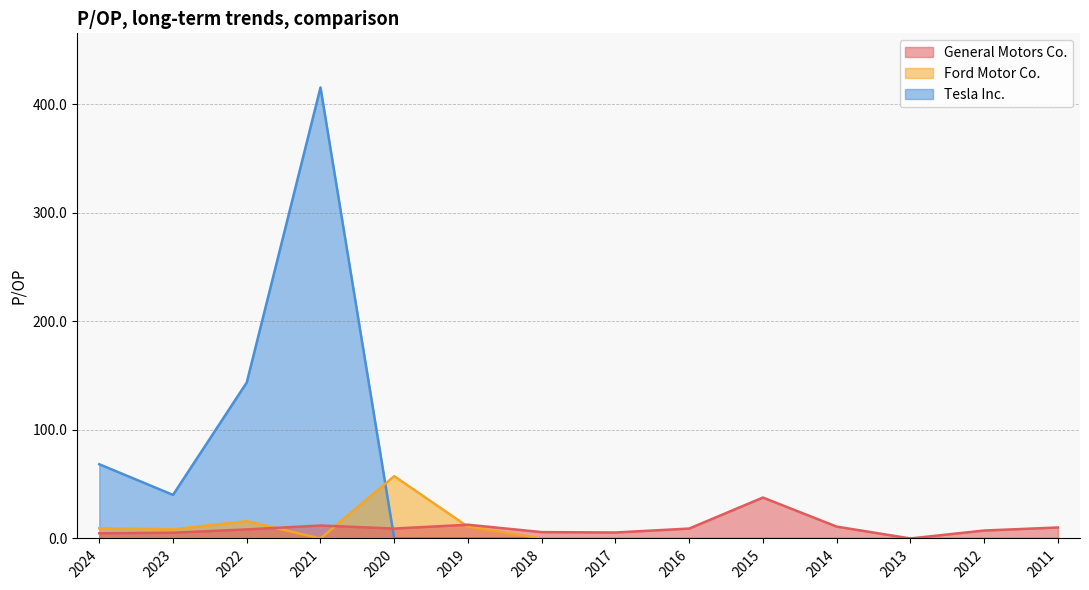

Which category has the highest value in the General Motors Co. series?

2015